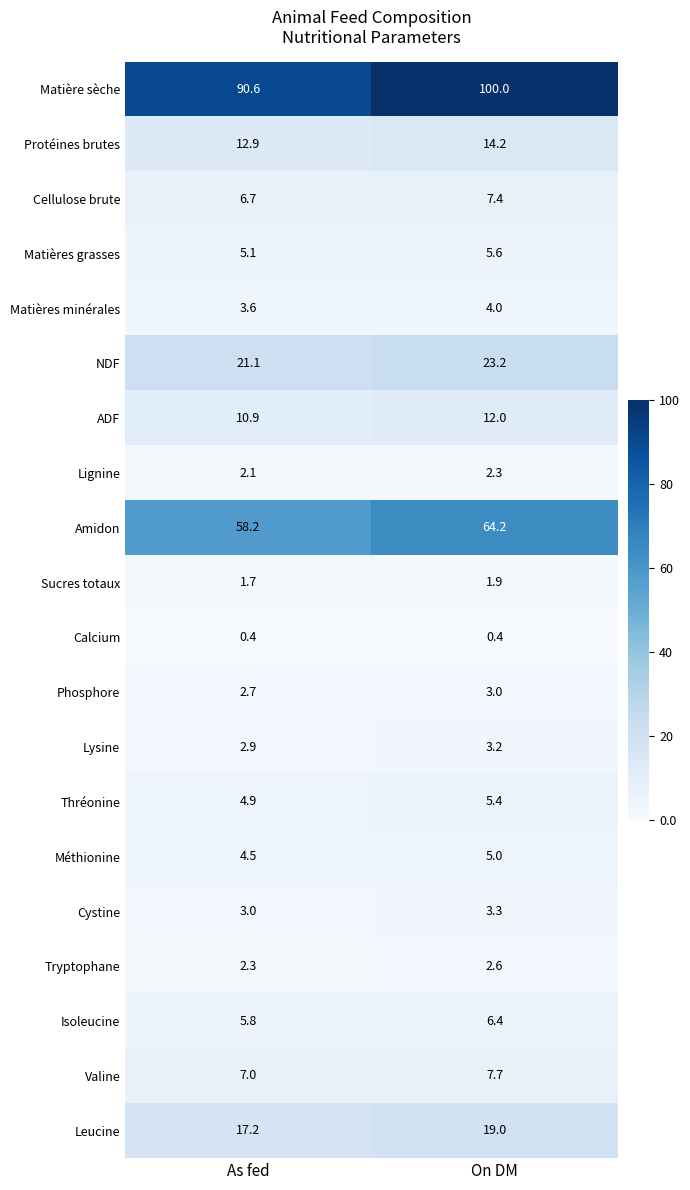

What is the total value across all series at On DM?

290.8